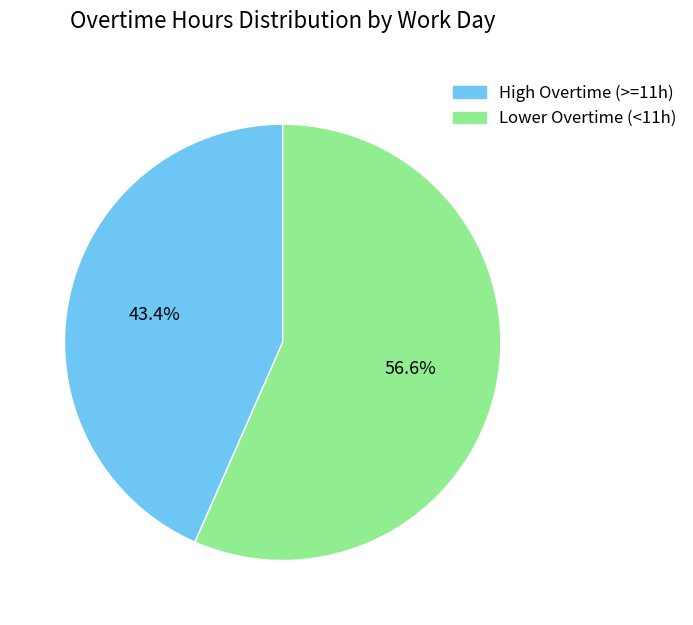

How many segments does this pie chart have?

2